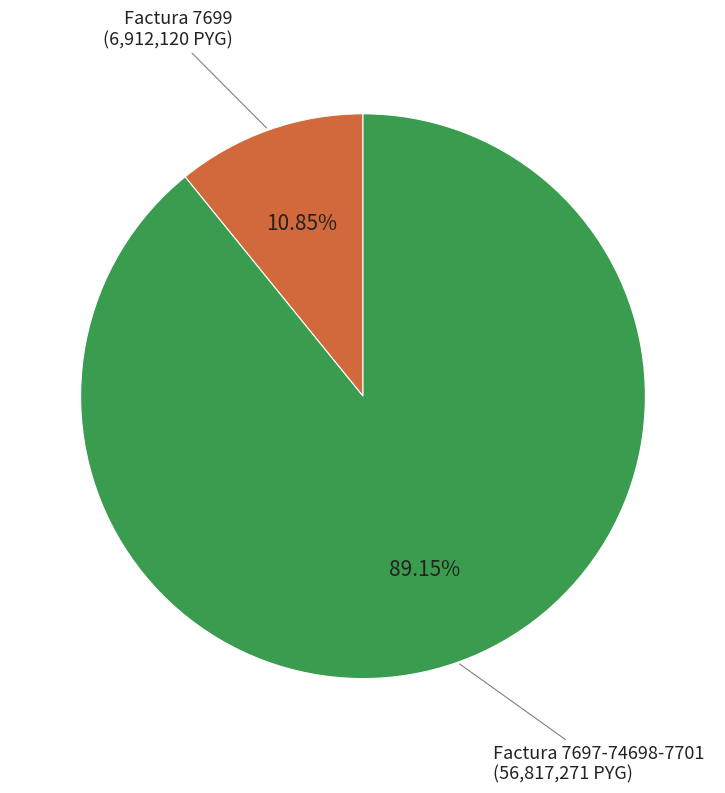

To the nearest percent, what portion does Factura 7699 represent?

11%